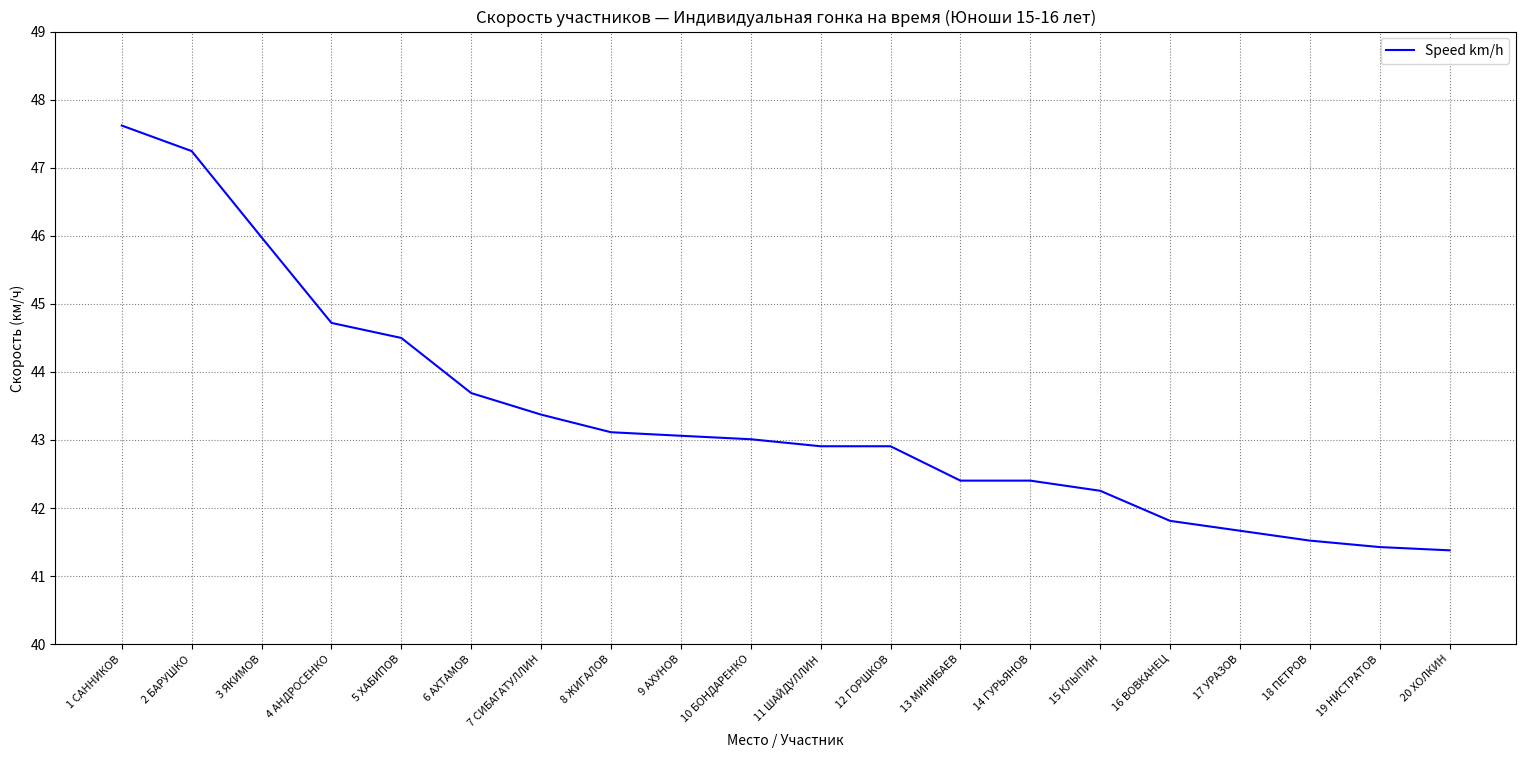

What position from the right is 8 ЖИГАЛОВ?

13